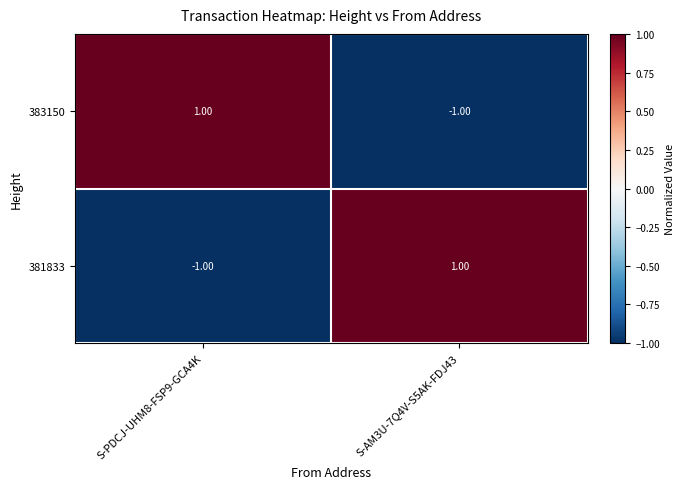

List the labels in order of 383150 value, smallest first.

S-AM3U-7Q4V-S5AK-FDJ43, S-PDCJ-UHM8-FSP9-GCA4K